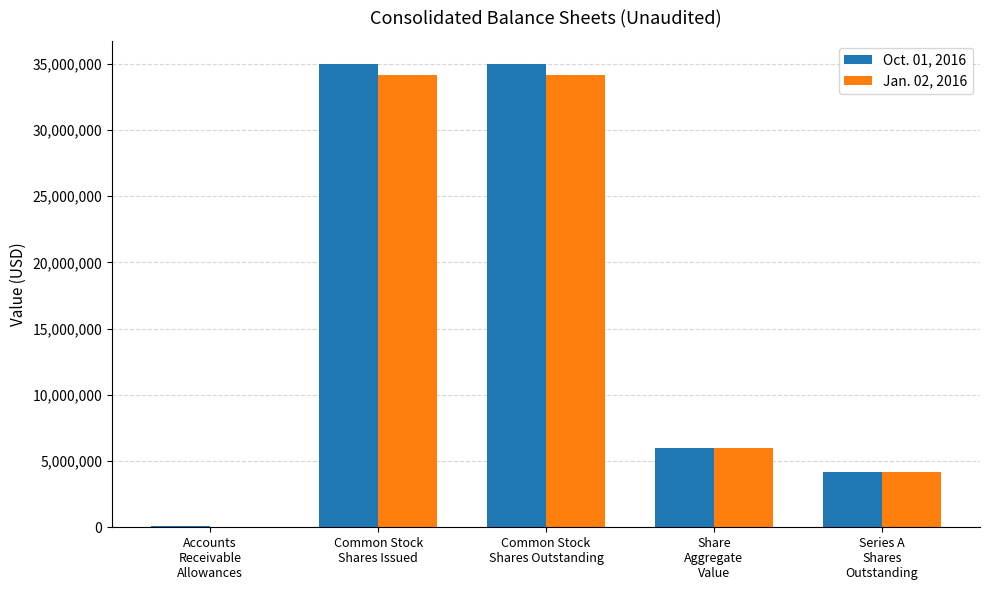

What is the approximate value of Oct. 01, 2016 at Series A
Shares
Outstanding?

4150000